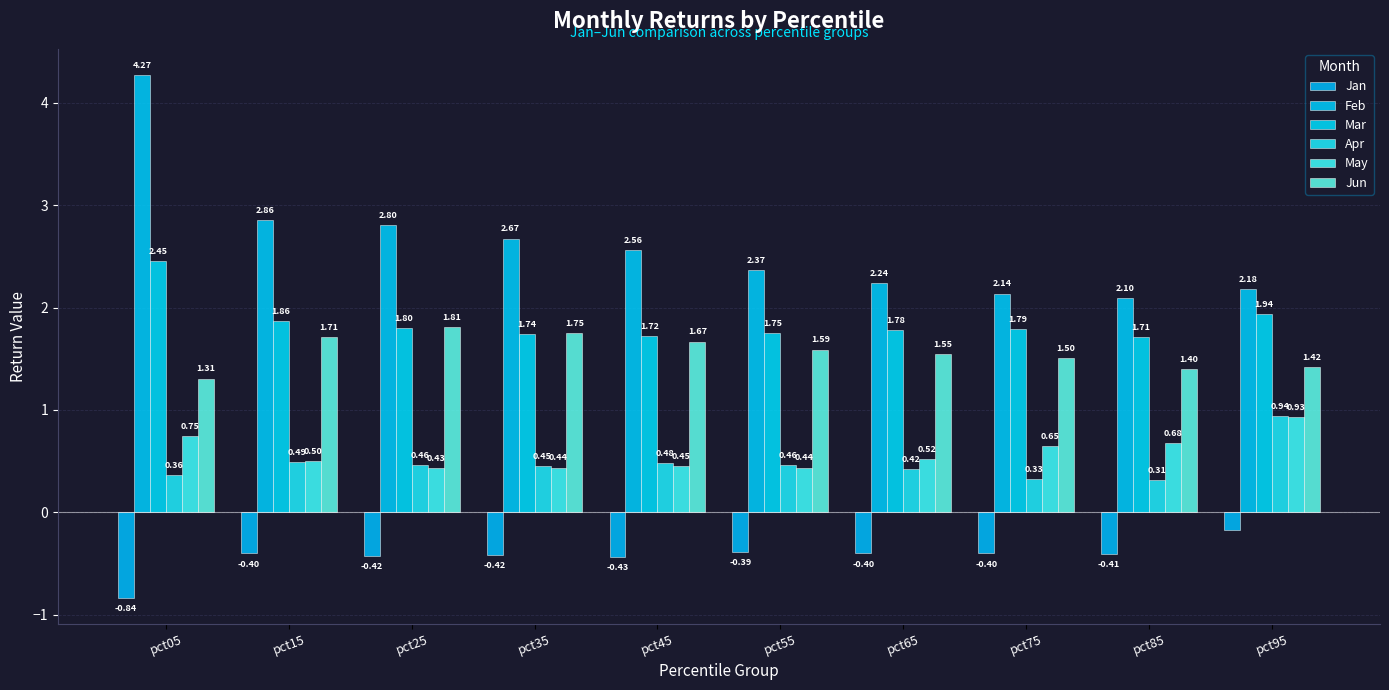

Where is Jan nearest to the value 0?

pct95